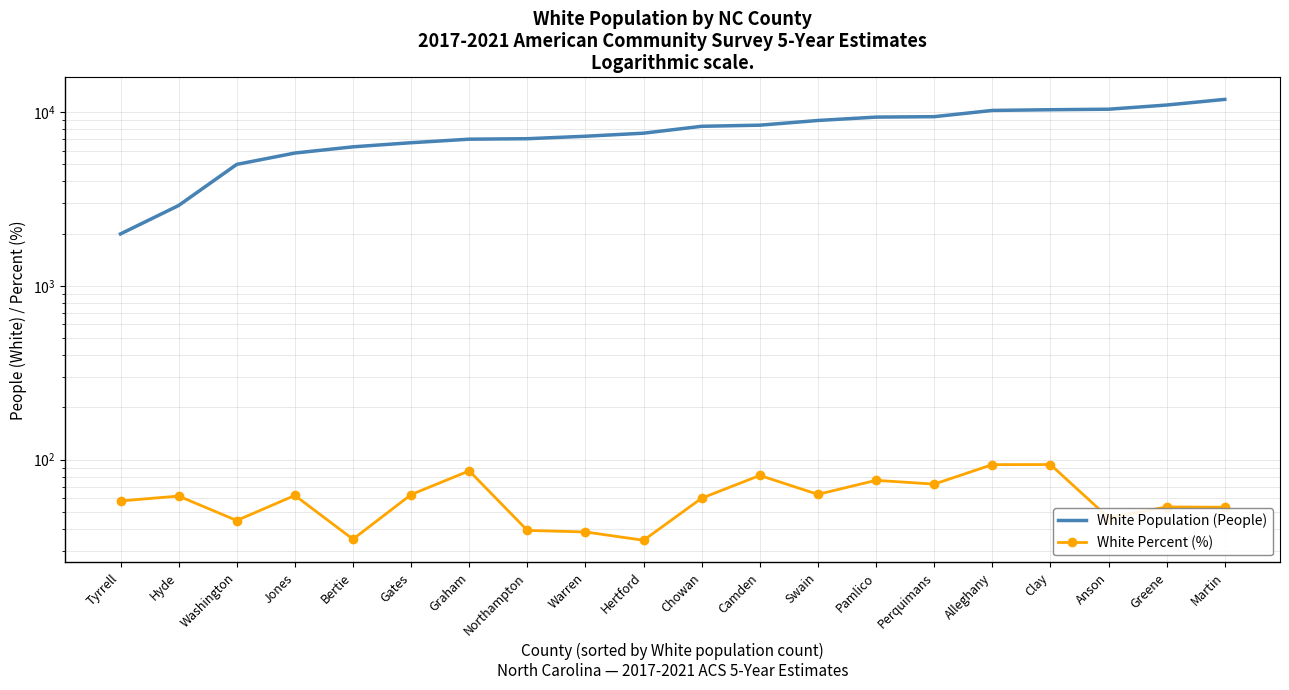

At which label is White Percent (%) closest to 64?

Swain